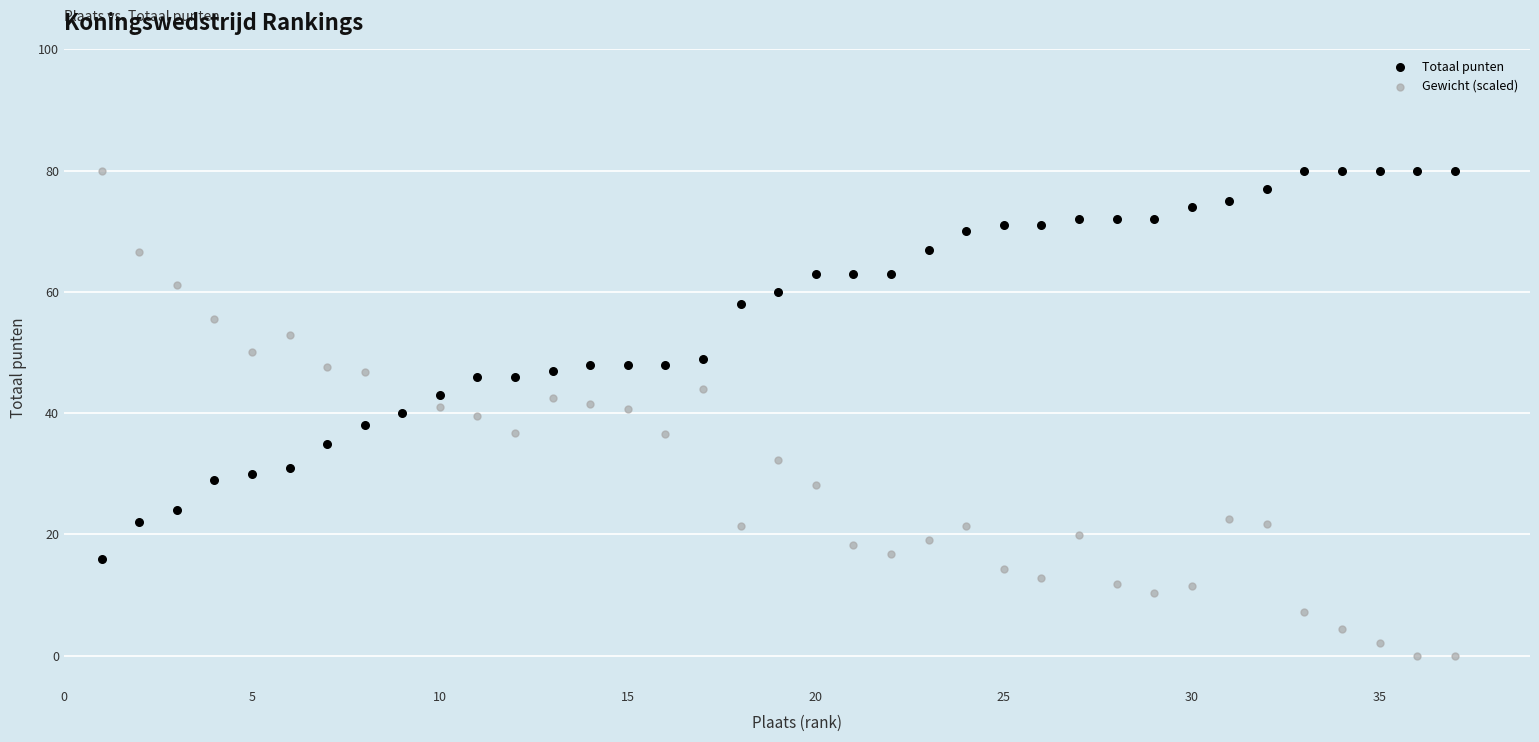

Which series contains the lowest Y value?

Gewicht (scaled)